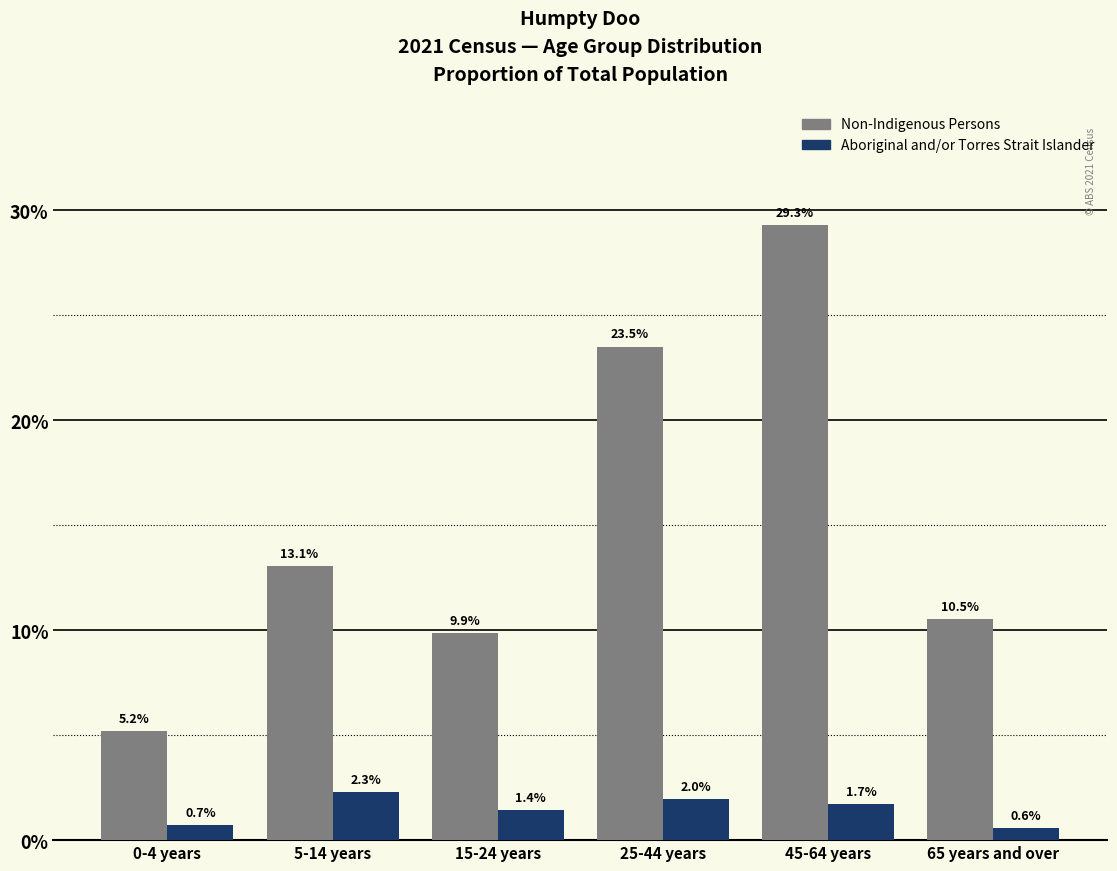

What is the spread (max minus min) of values at 25-44 years?

21.5